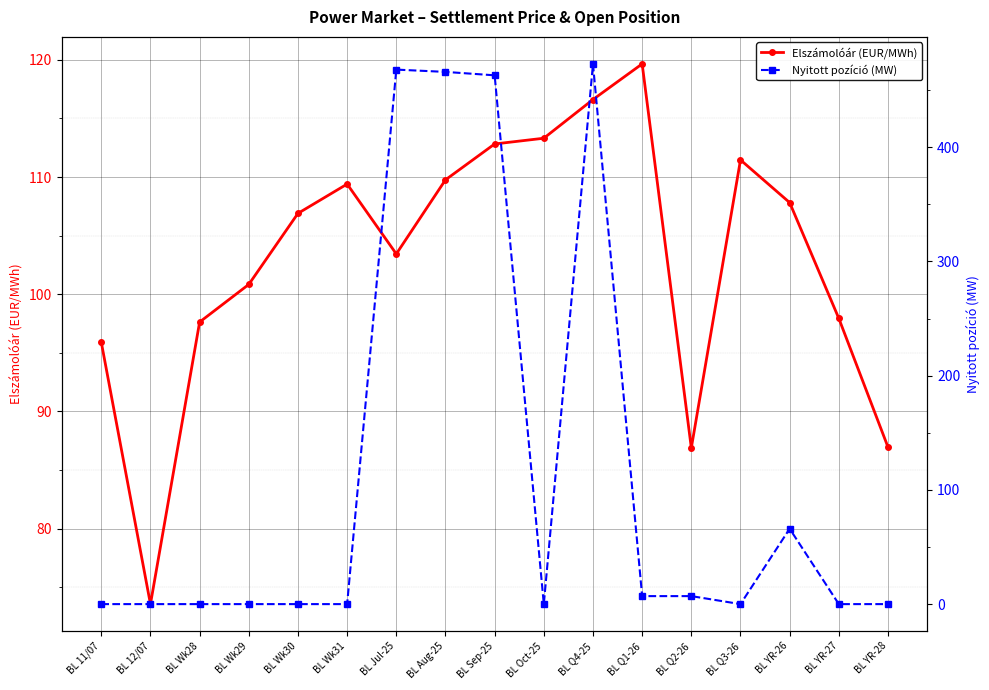

What is the minimum value for Elszámolóár (EUR/MWh)?

73.6